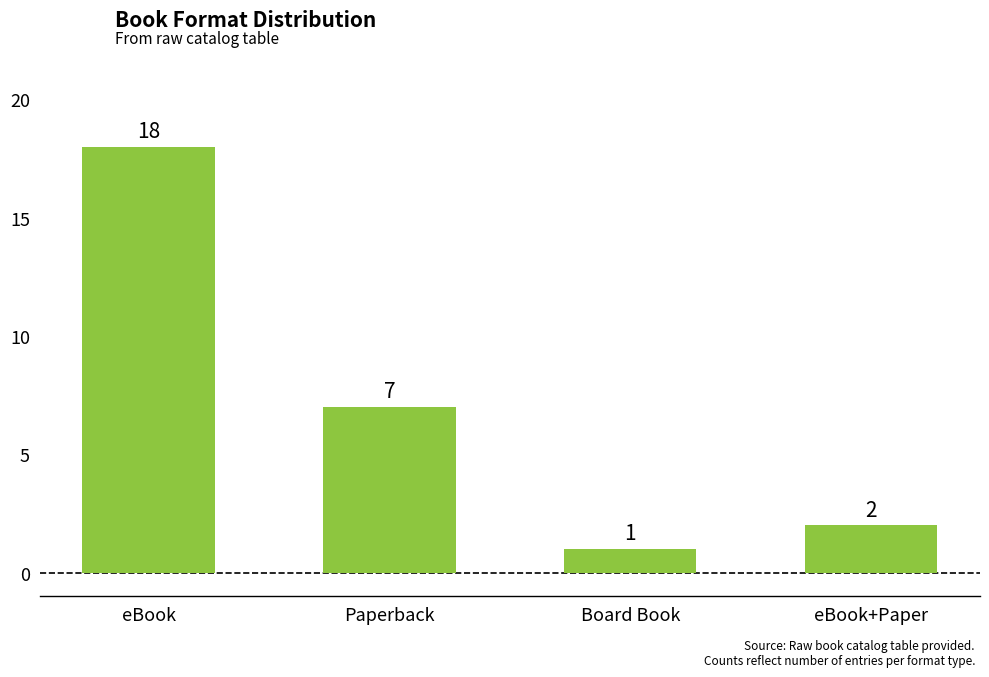

List the labels in order of value, smallest first.

Board Book, eBook+Paper, Paperback, eBook